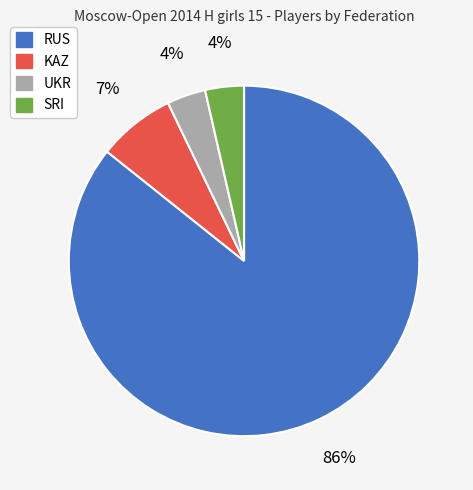

Count the number of slices in the pie.

4